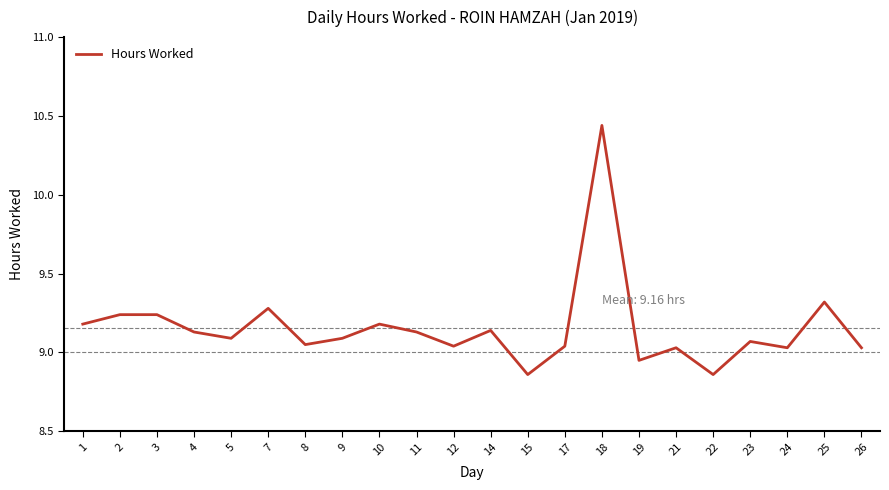

At which category does the chart reach its peak across all series?

18